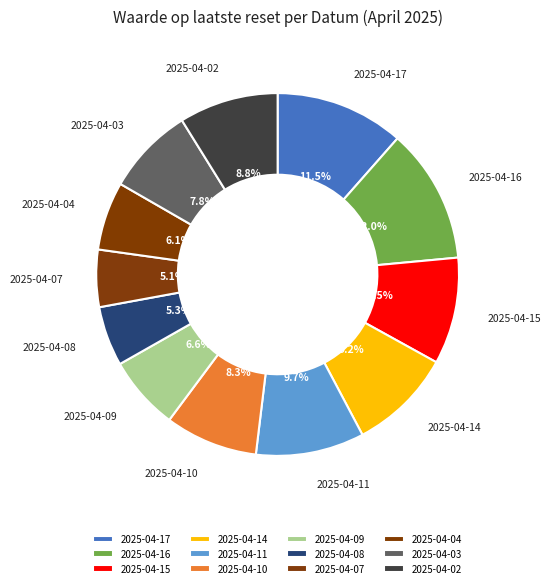

Count the number of slices in the pie.

12